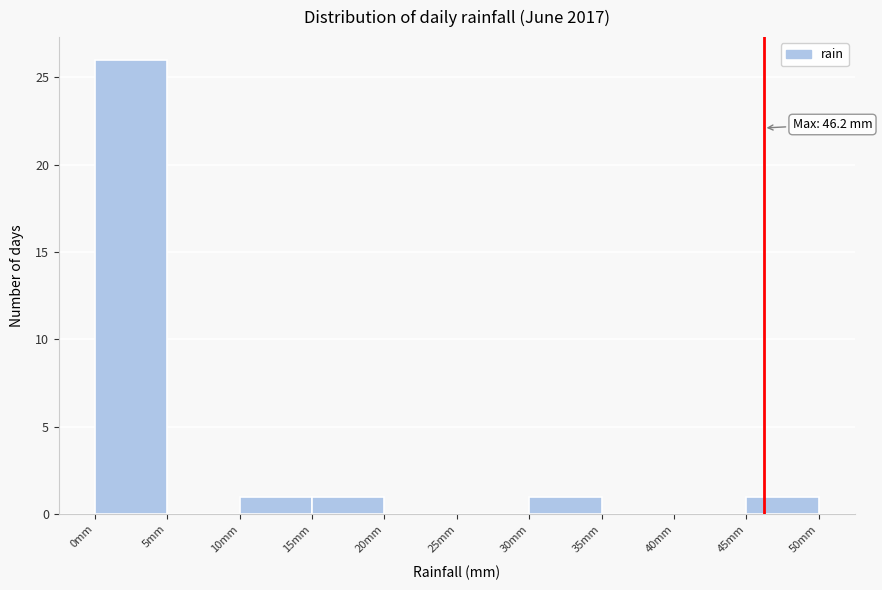

Which range on the x-axis has the tallest bar?

0 to 5